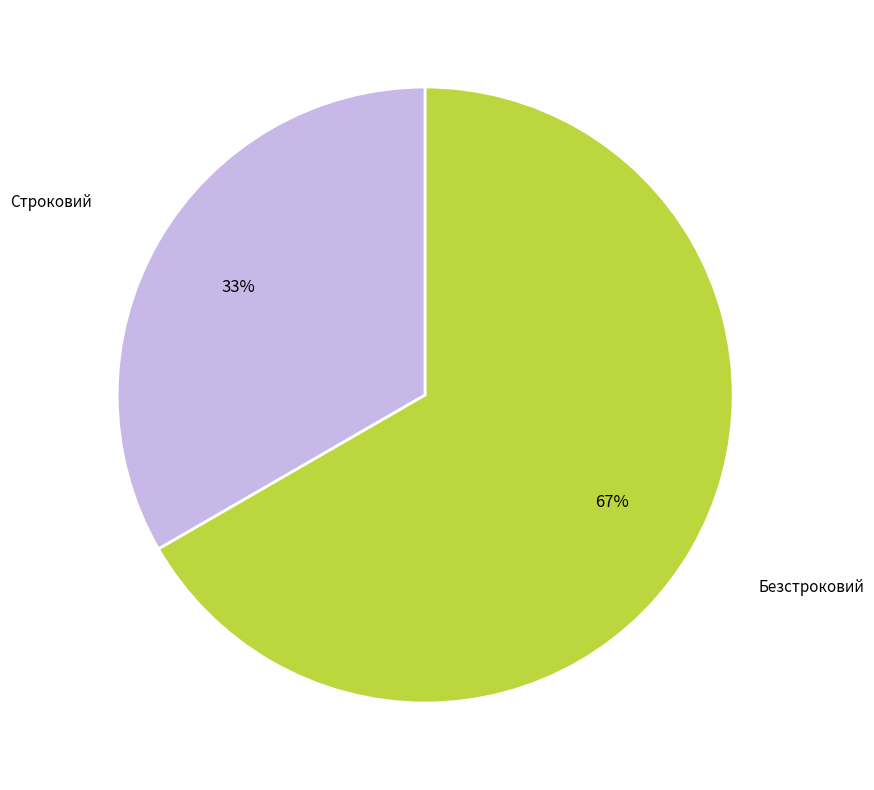

Is there any slice that represents more than half of the pie?

Yes